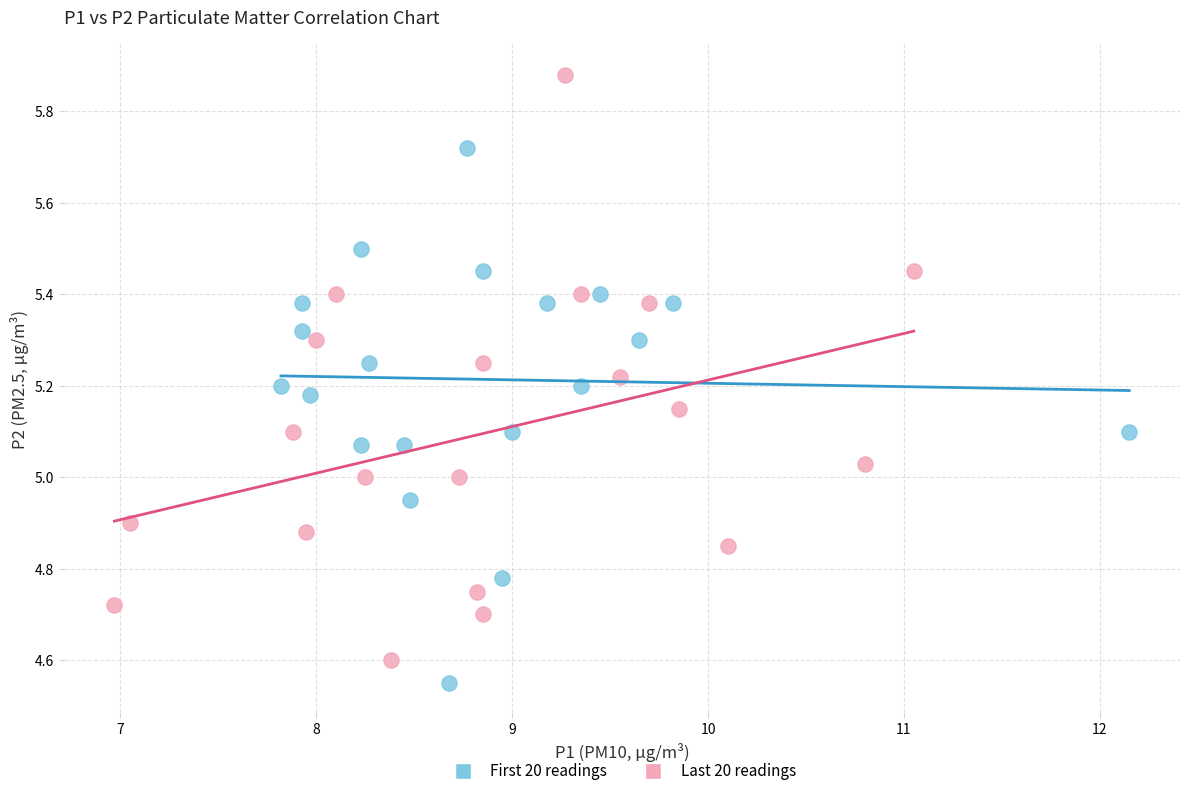

Which series contains the lowest Y value?

First 20 readings